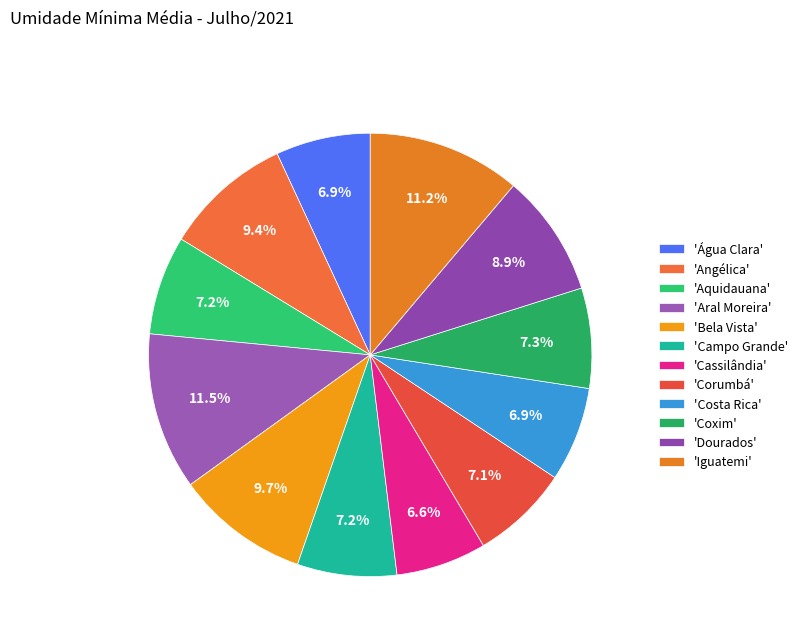

What is the largest slice in the pie chart?

Aral Moreira